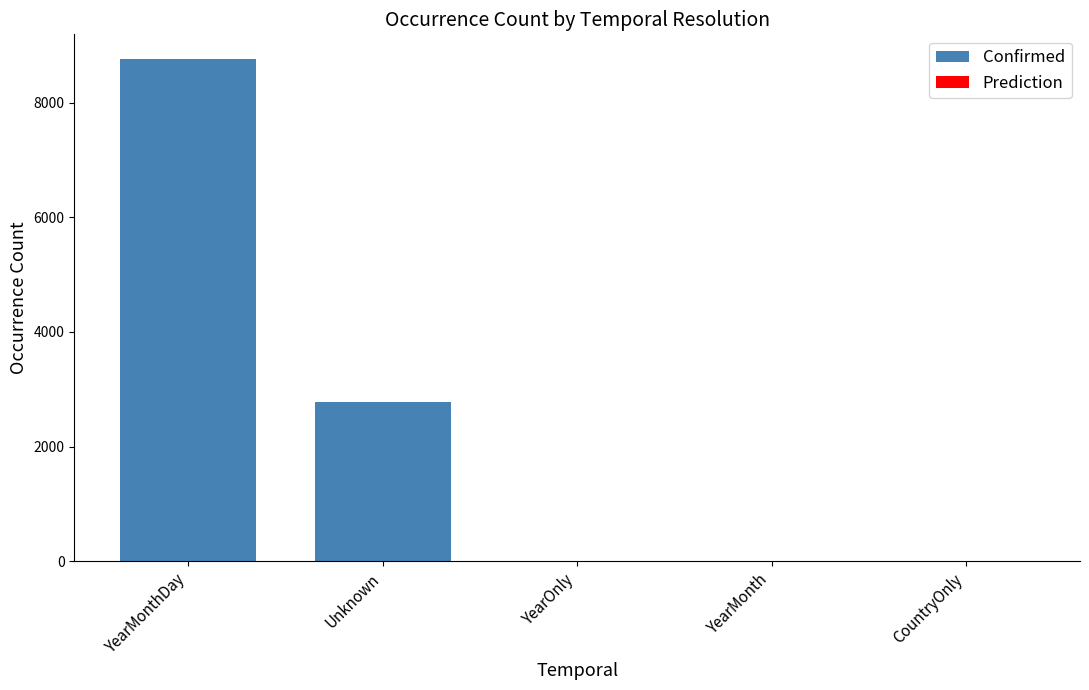

Read the YearOnly value at 15.

1